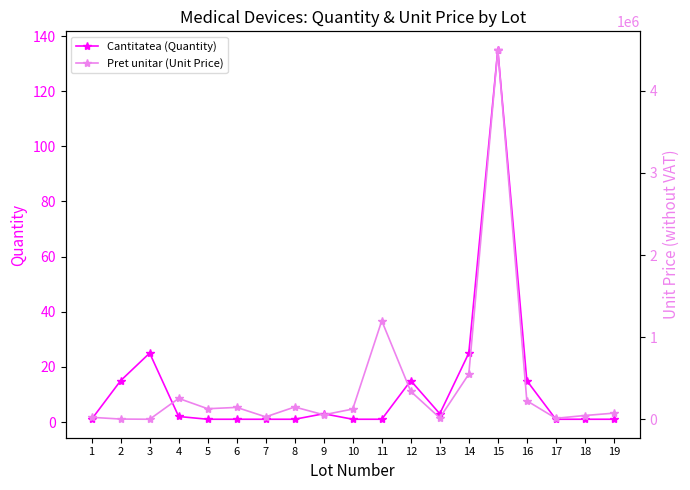

Reading right to left, list all the values displayed in this chart.

Cantitatea (Quantity): 19=1.0	18=1.0	17=1.0	16=15.0	15=135.0	14=25.0	13=3.0	12=15.0	11=1.0	10=1.0	9=3.0	8=1.0	7=1.0	6=1.0	5=1.0	4=2.0	3=25.0	2=15.0	1=1.0
Pret unitar (Unit Price): 19=75000.0	18=46500.0	17=12500.0	16=226000.0	15=4500000.0	14=550000.0	13=17500.0	12=340000.0	11=1200000.0	10=125000.0	9=55000.0	8=150000.0	7=30000.0	6=145000.0	5=129000.0	4=254791.7	3=833.3	2=3175.0	1=24358.8